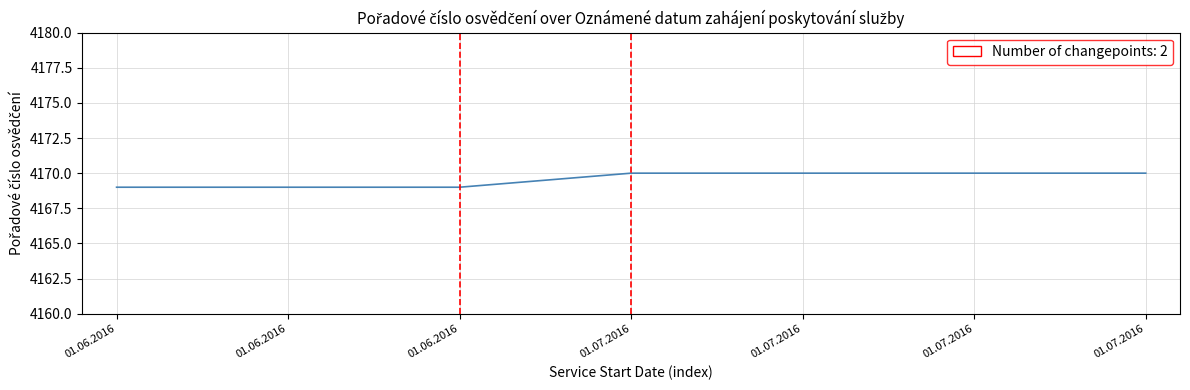

What is the label of the 2nd point from the left?

01.06.2016